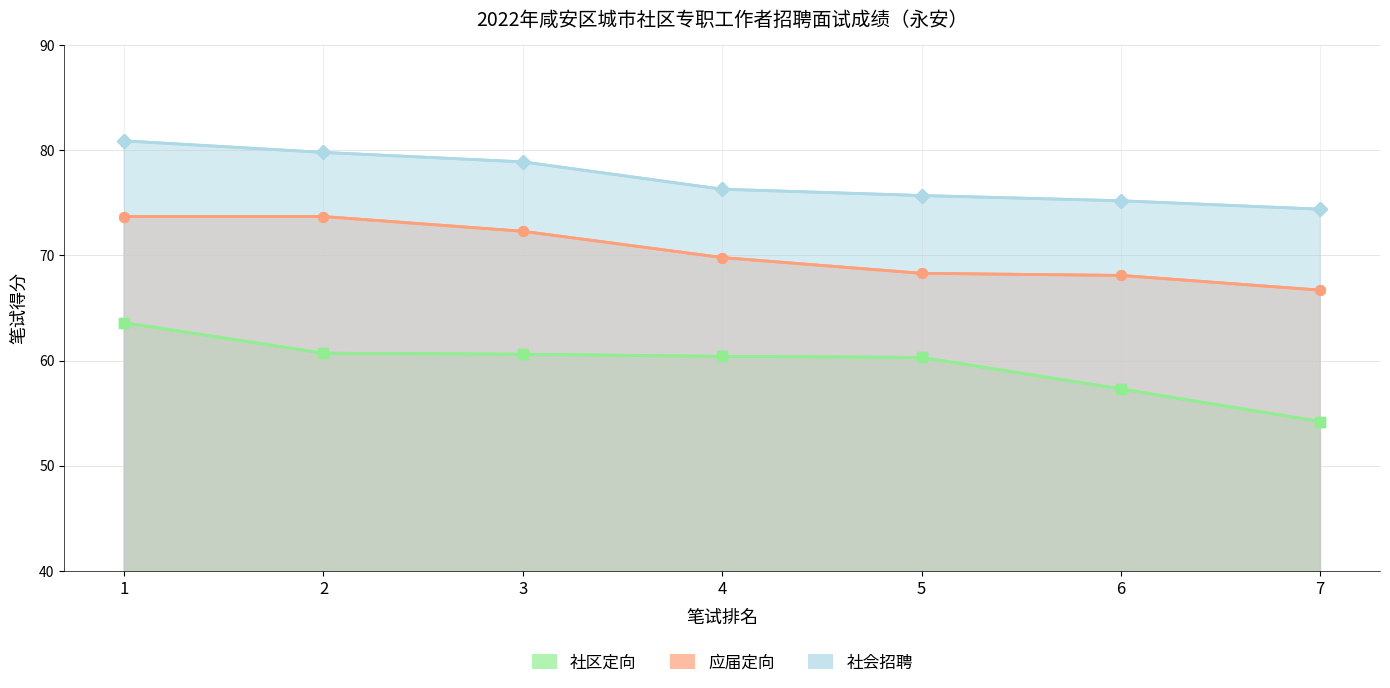

How many lines are shown in the chart?

3